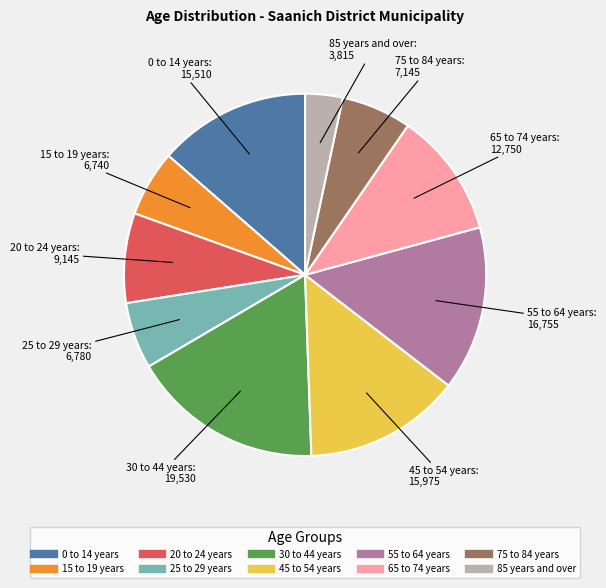

How many slices are in this pie chart?

10